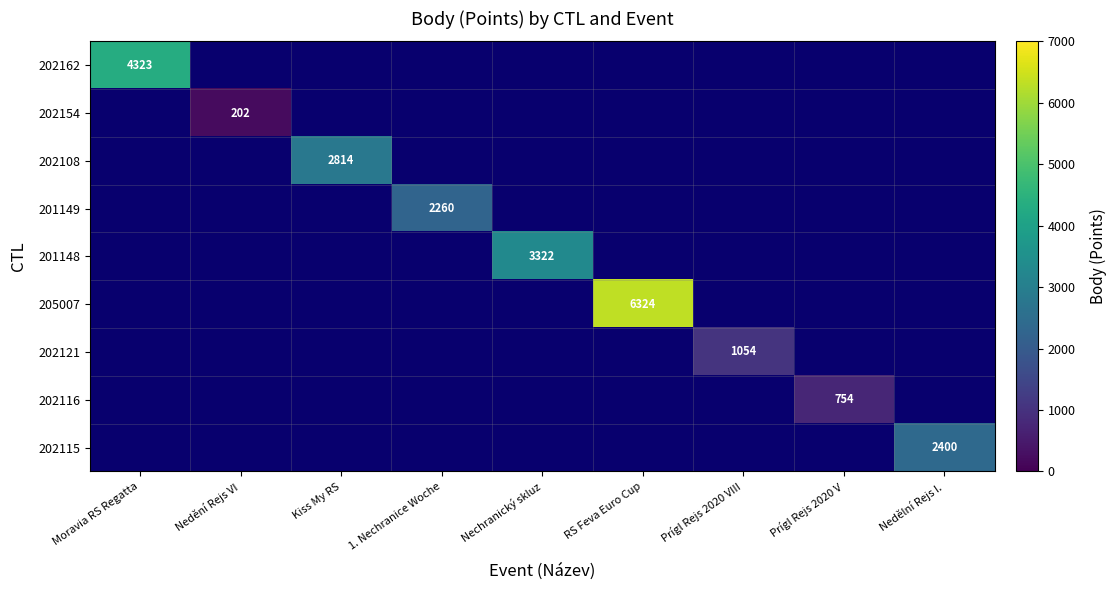

The 201148 series shows 1385 at Nechranický skluz. True or false?

False